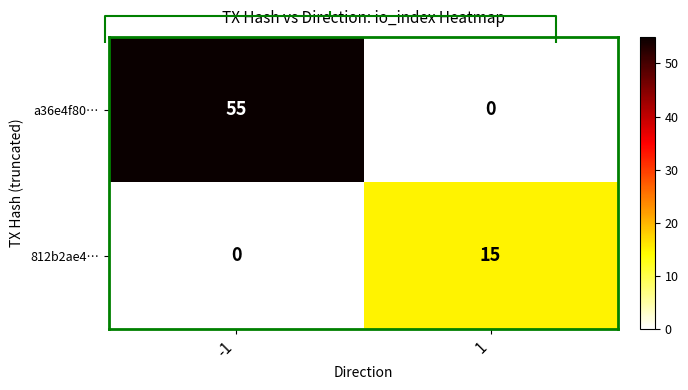

What is the difference between the highest and lowest values at -1?

55